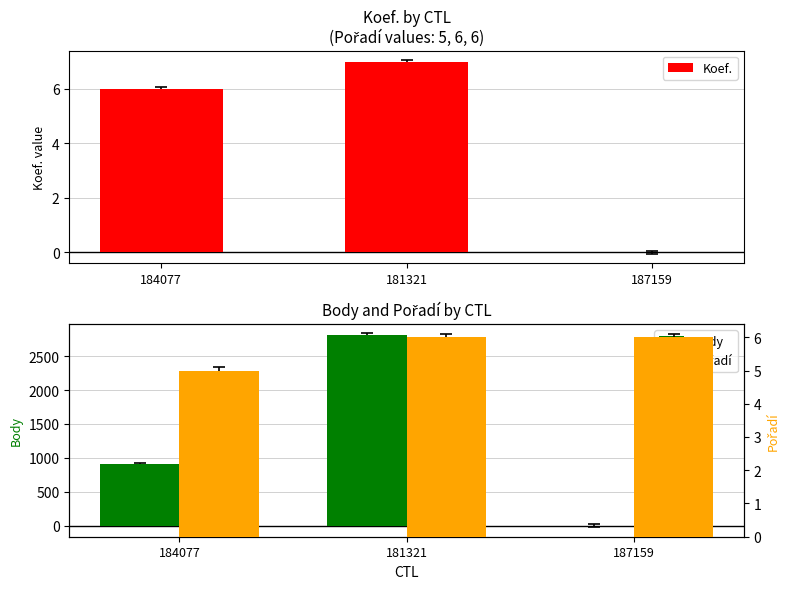

Reading left to right, extract all data points from this chart.

Koef.: 6	7	0
Body: 904	2814	0
Pořadí: 5	6	6